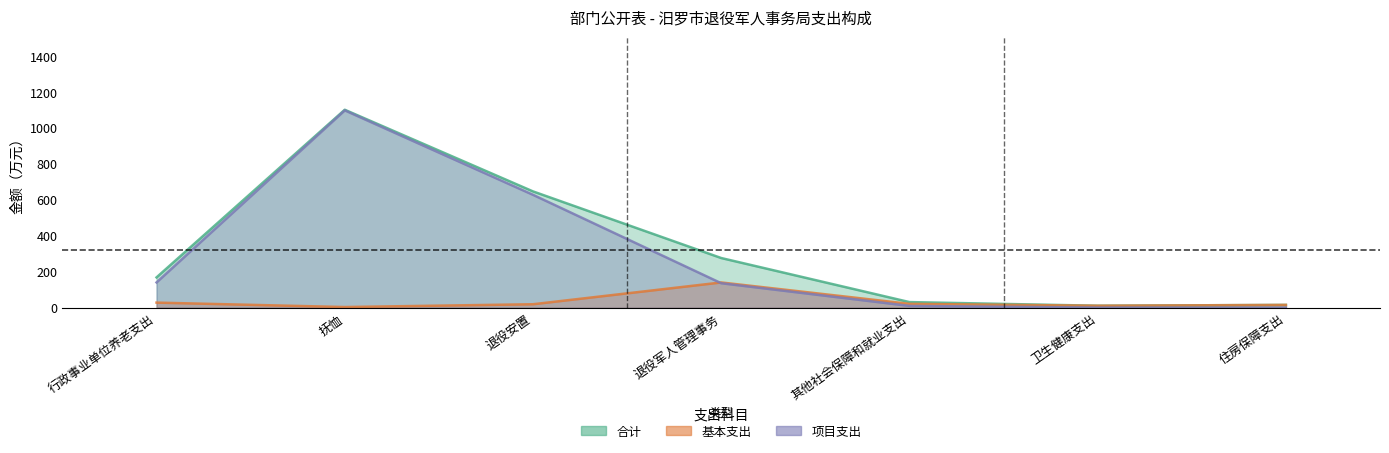

How many data points in 基本支出 are above 18?

4